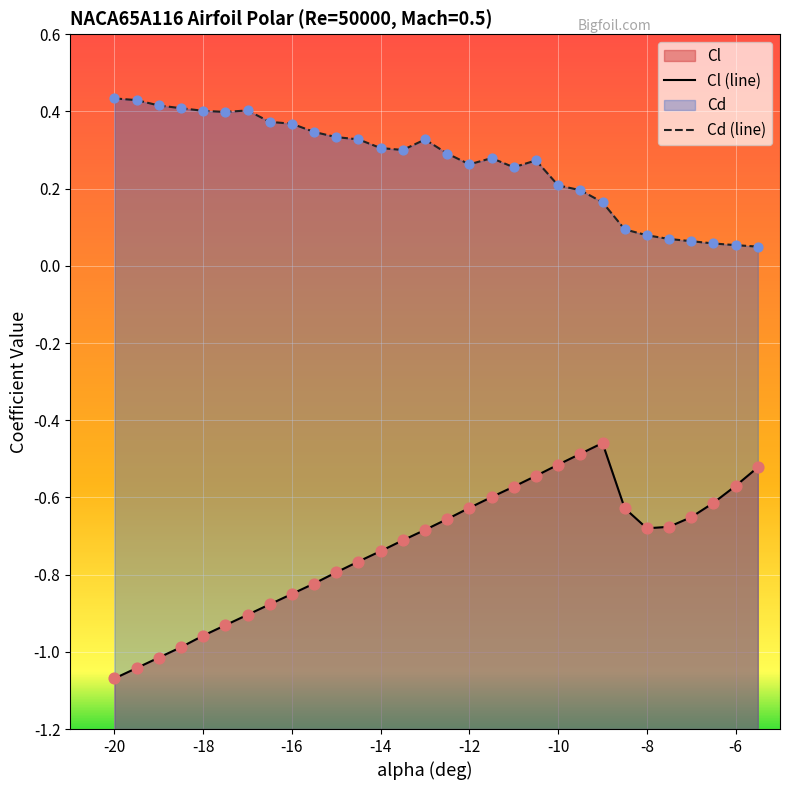

Which series has the largest Y range (max minus min)?

Cl